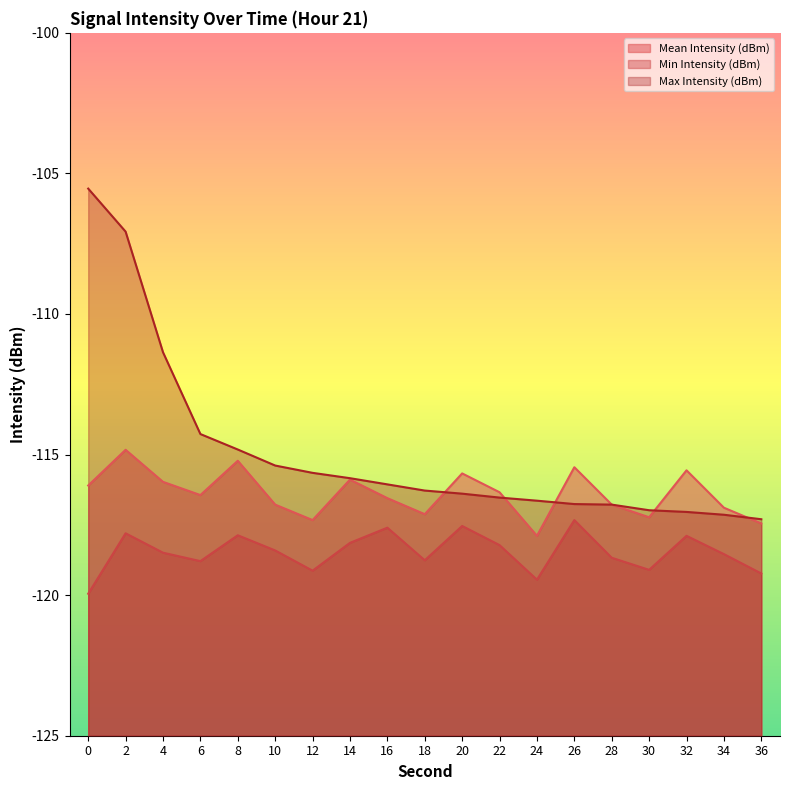

What is the spread (max minus min) of values at 20?

1.9